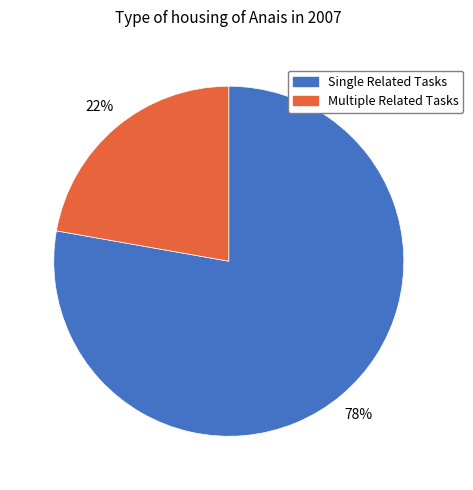

To the nearest percent, what is the difference between the largest and smallest slice percentages?

56%